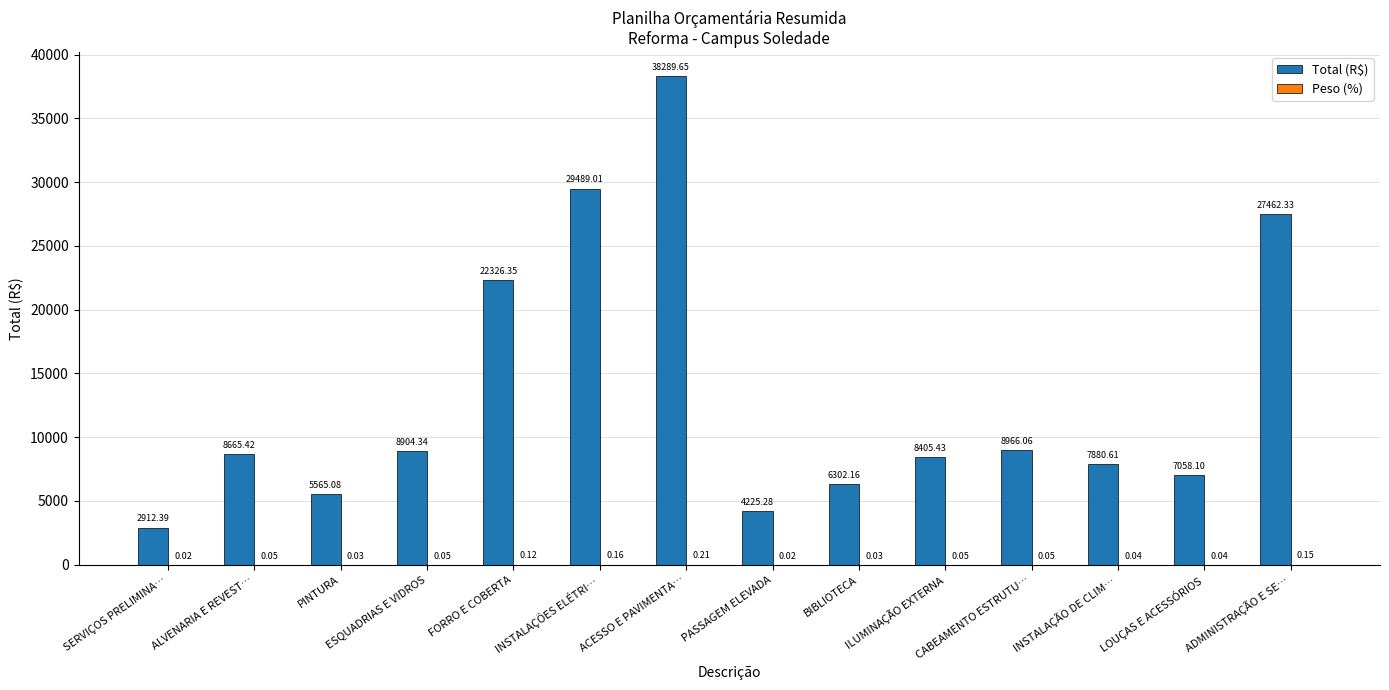

What is the total value across all series at PINTURA?

5565.1